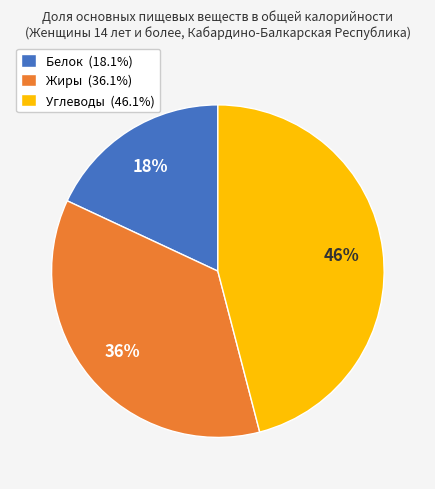

To the nearest percent, what percentage of the pie is Углеводы?

46%